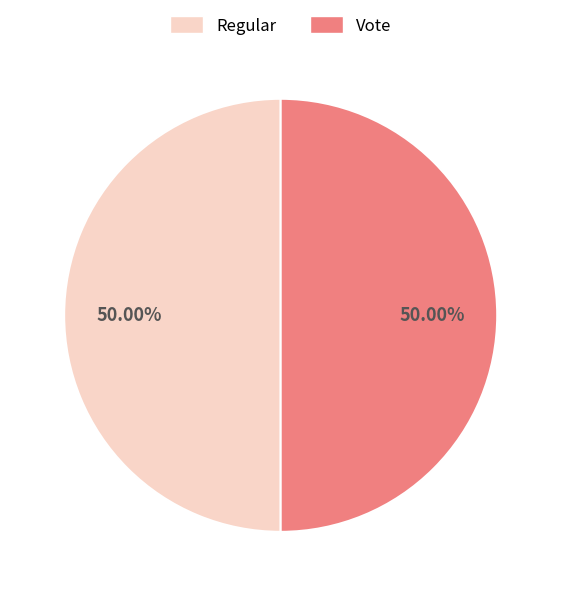

How many slices are in this pie chart?

2